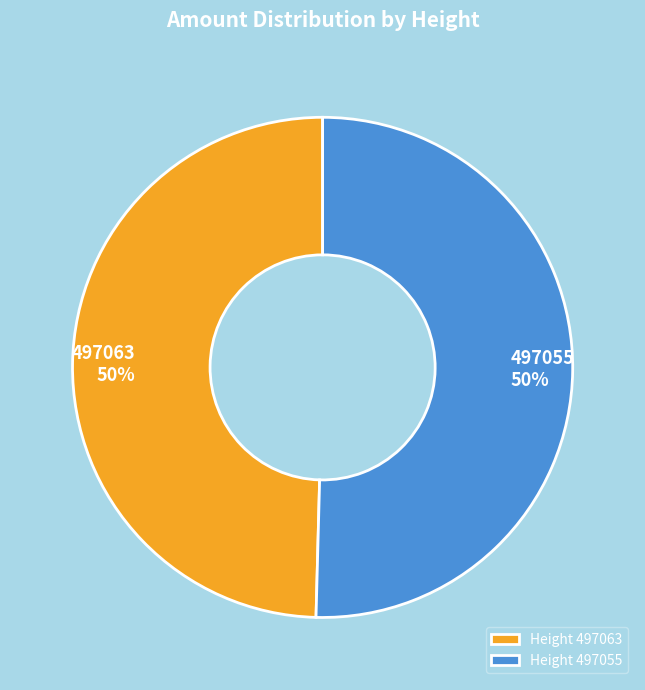

The Height 497063 slice represents 58% of the pie. True or false?

False